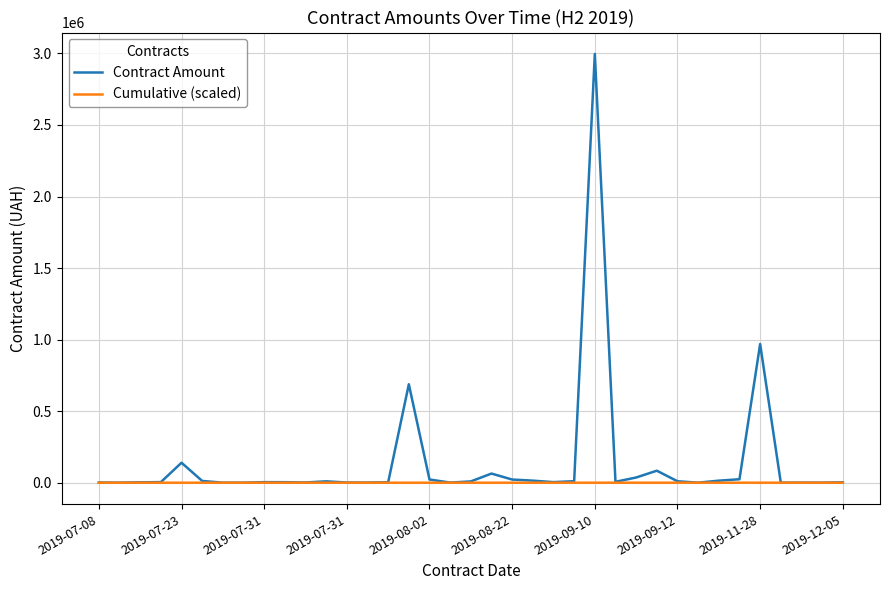

How many values in the Contract Amount series are below 4200?

18